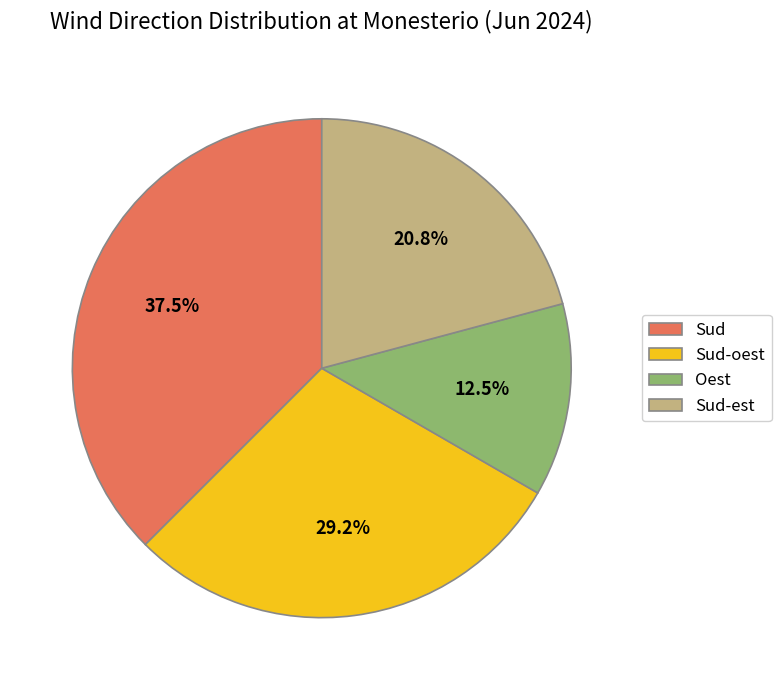

Which category has the smallest portion of the pie?

Oest